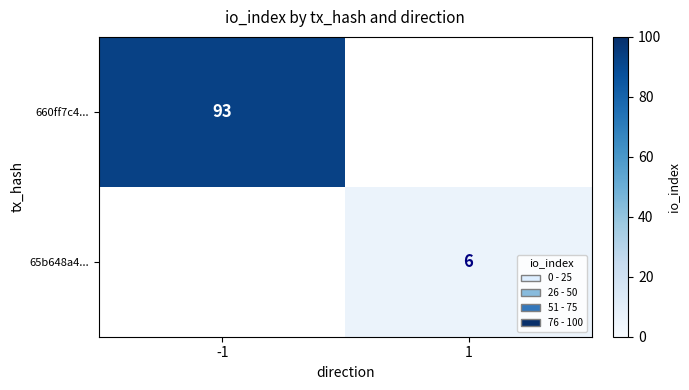

How many series are shown in this chart?

2